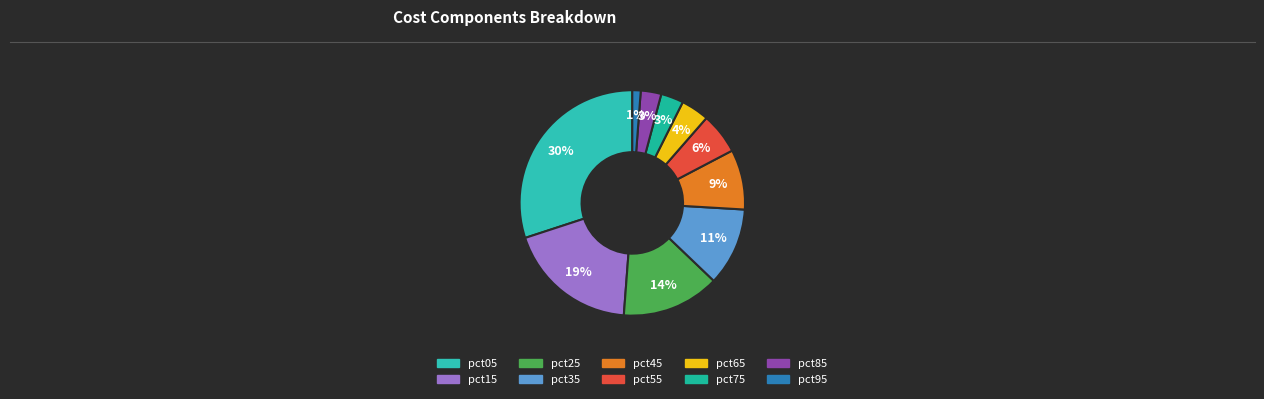

Which has a higher value, pct25 or pct35?

pct25